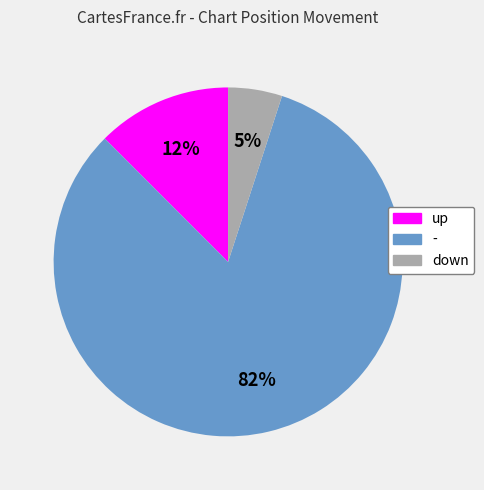

To the nearest percent, what is the average slice percentage?

33%